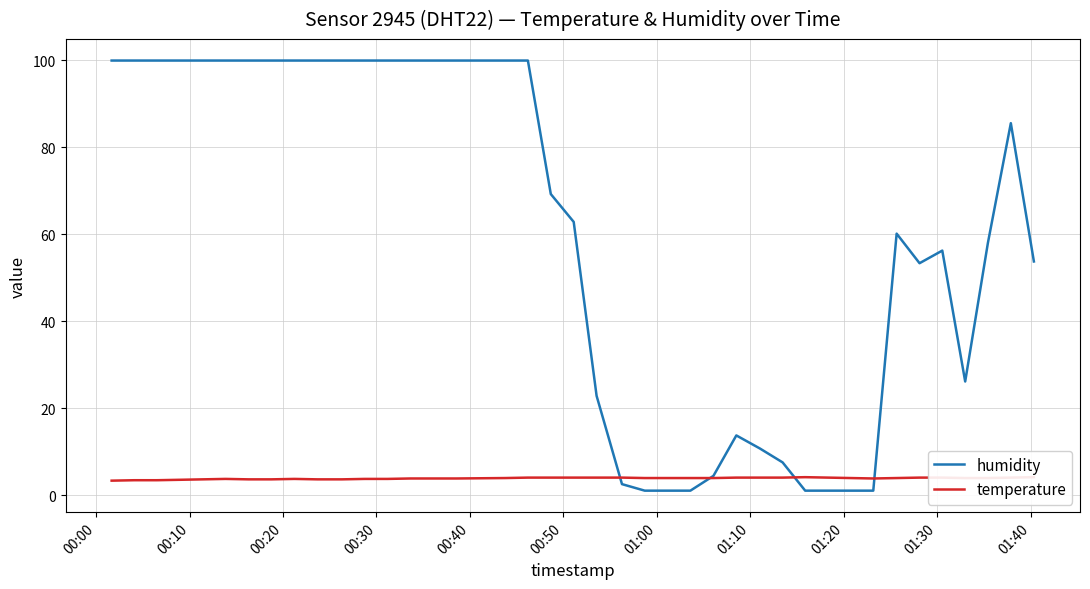

How many data points in humidity are above 69?

20